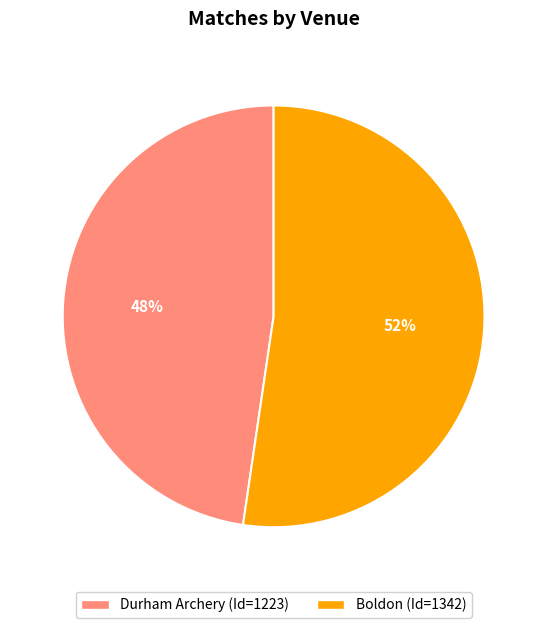

What is the largest slice in the pie chart?

Boldon